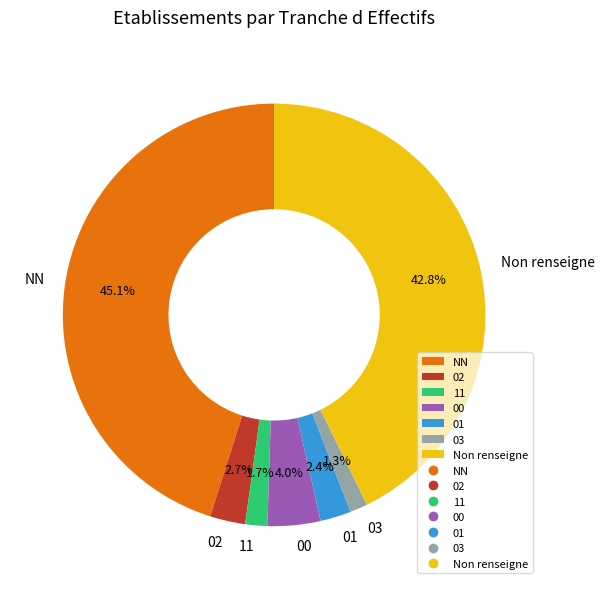

To the nearest percent, what is the difference between the 00 and 02 slice percentages?

1%